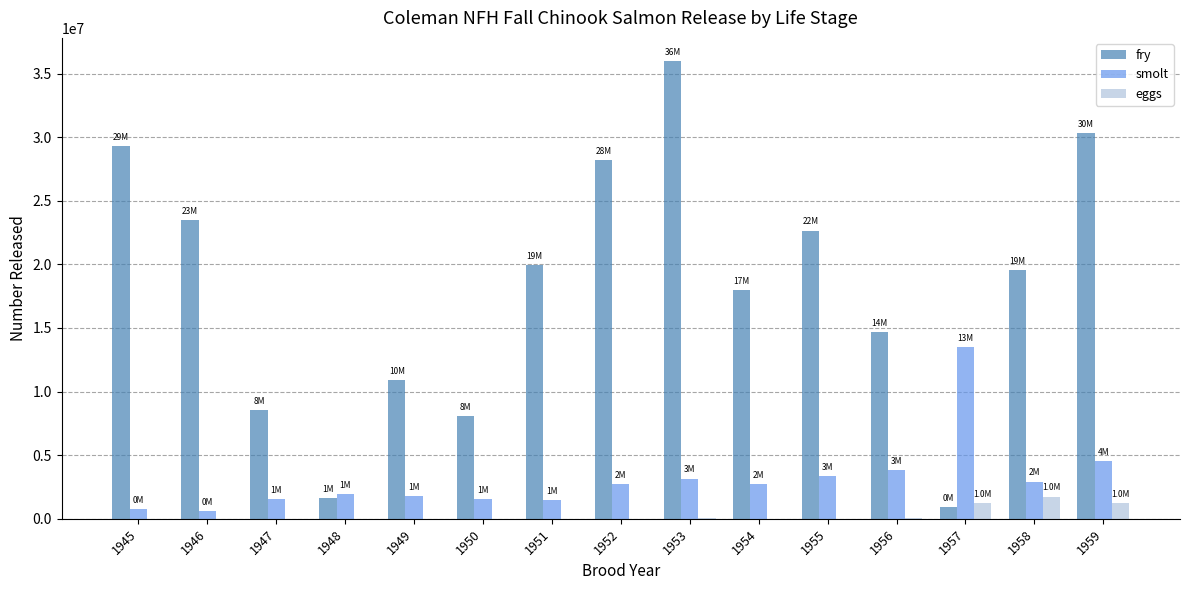

Which series has the largest total across all categories?

fry